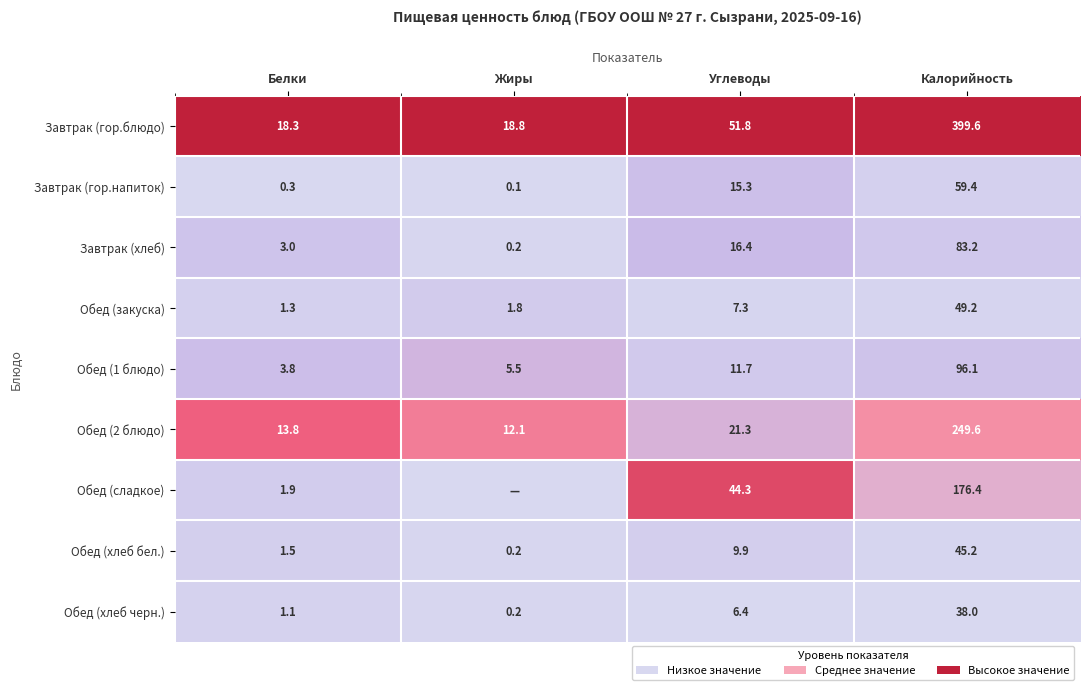

What value does the Завтрак (гор.блюдо) series have at Калорийность?

399.6